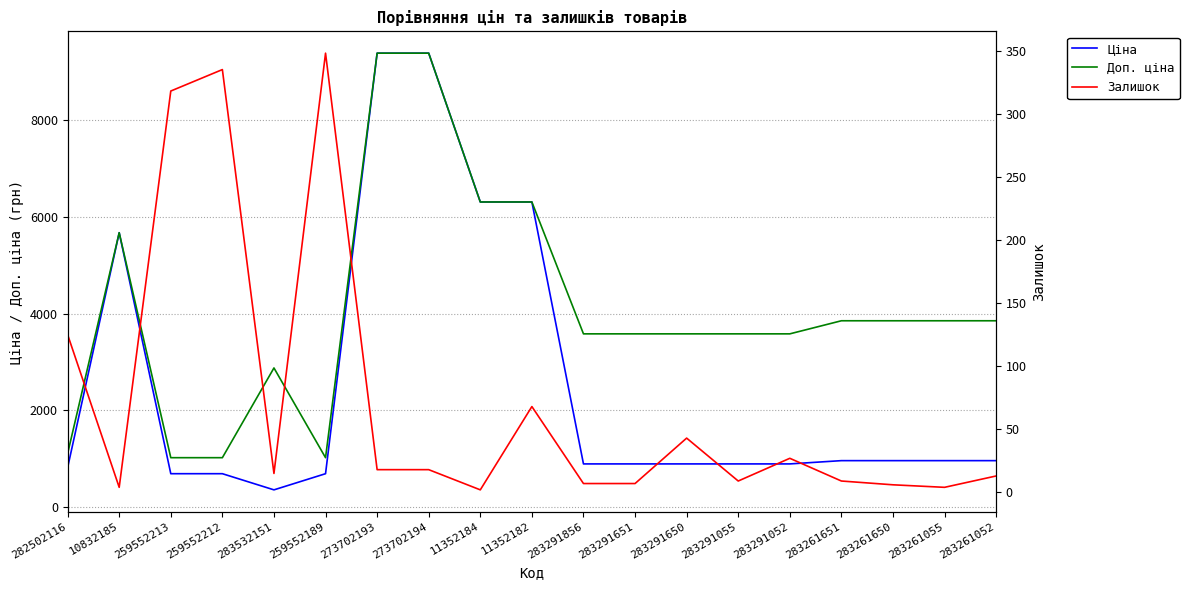

At which category is the sum across all series the highest?

273702193